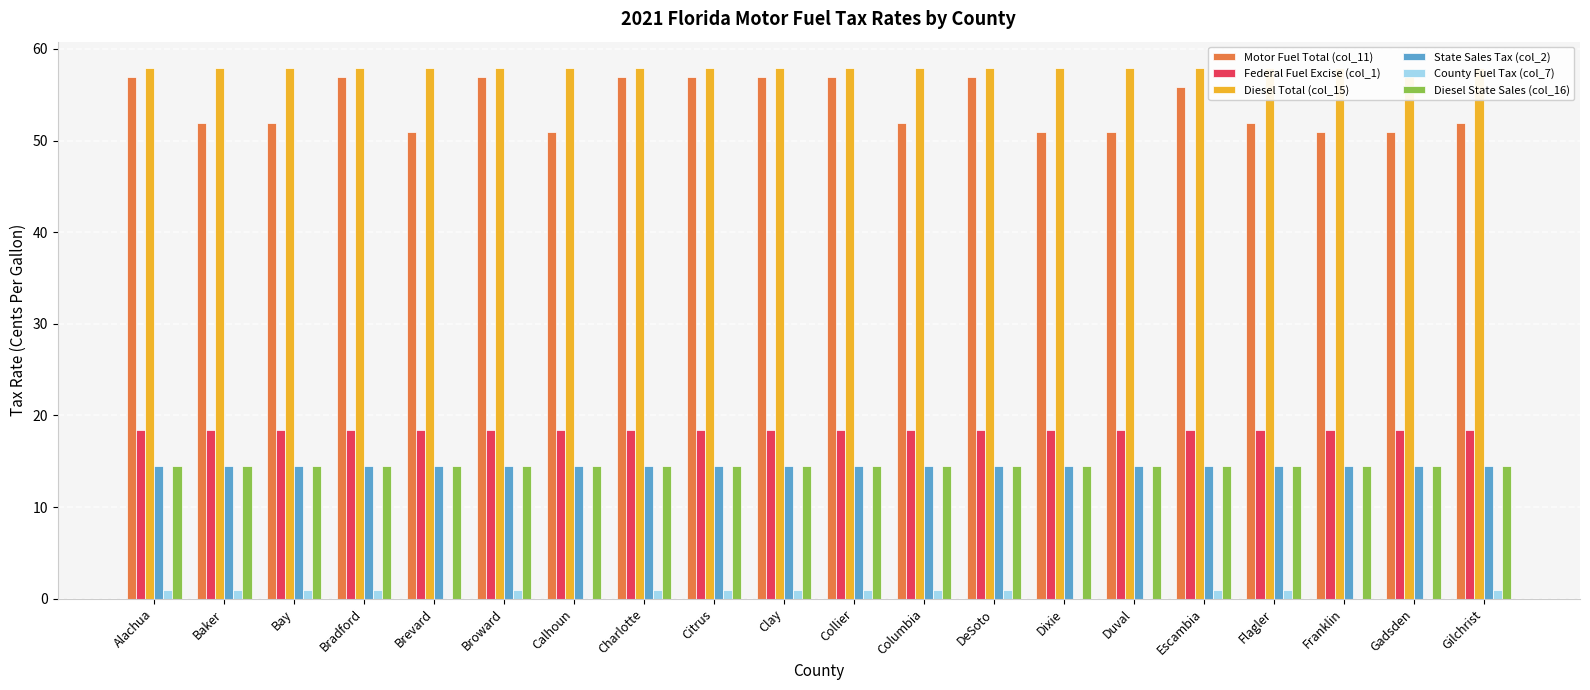

Does the chart contain stacked bars?

No